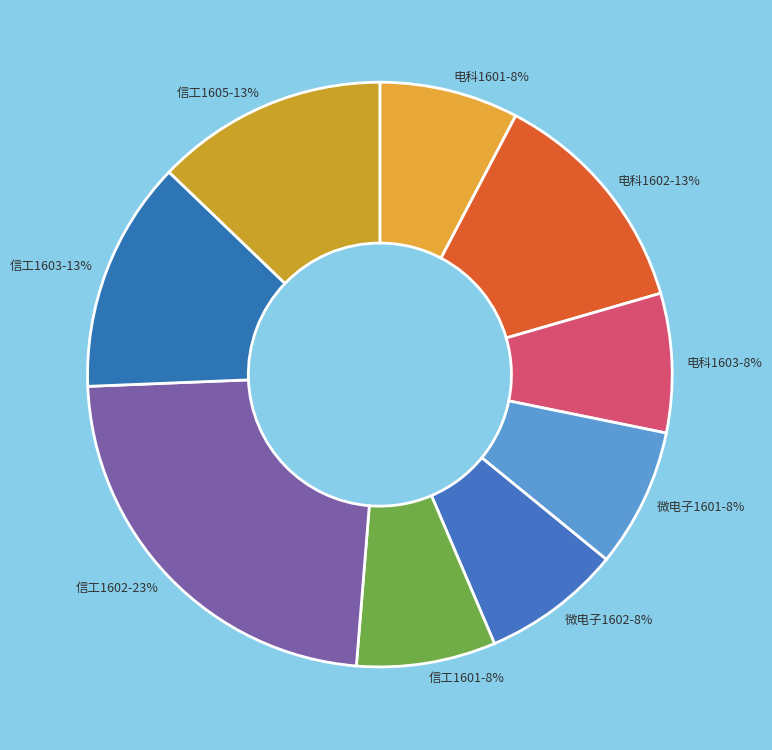

To the nearest percent, what percentage of the pie is 微电子1602?

8%